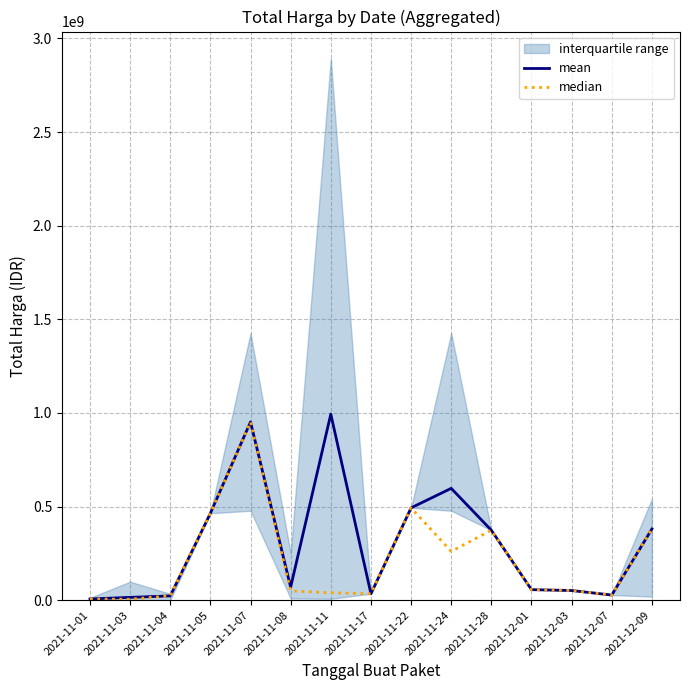

Reading left to right, list all the values displayed in this chart.

mean: 6393750	14954007	22668269	464002100	951733950	69727160	993654413	34292000	493000000	597151967	373404000	56152800	51601000	27412000	380085500
median: 6393750	5129000	23653000	464002100	951733950	49730040	39440000	34292000	493000000	260600000	373404000	56152800	51601000	27412000	380085500